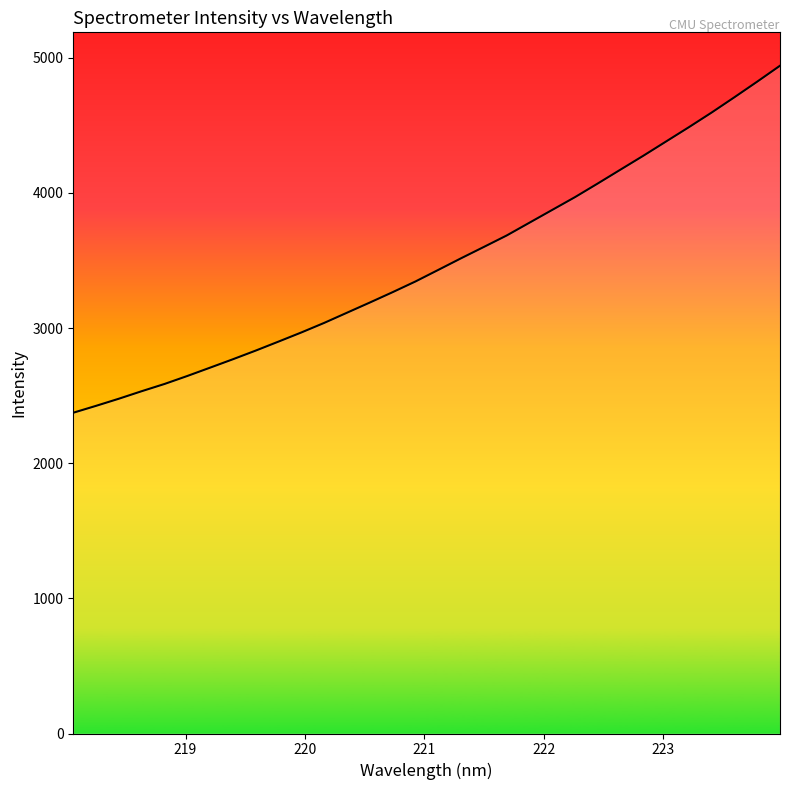

What is the smallest value displayed?

2373.2